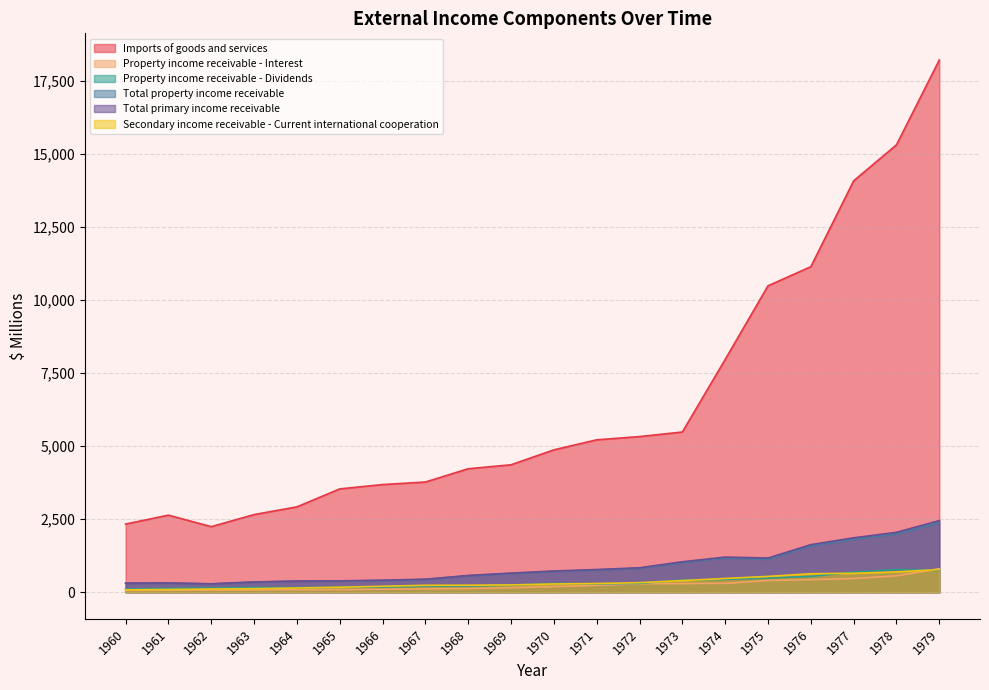

Rank the categories by Total primary income receivable value from lowest to highest.

1962, 1960, 1961, 1963, 1964, 1965, 1966, 1967, 1968, 1969, 1970, 1971, 1972, 1973, 1975, 1974, 1976, 1977, 1978, 1979